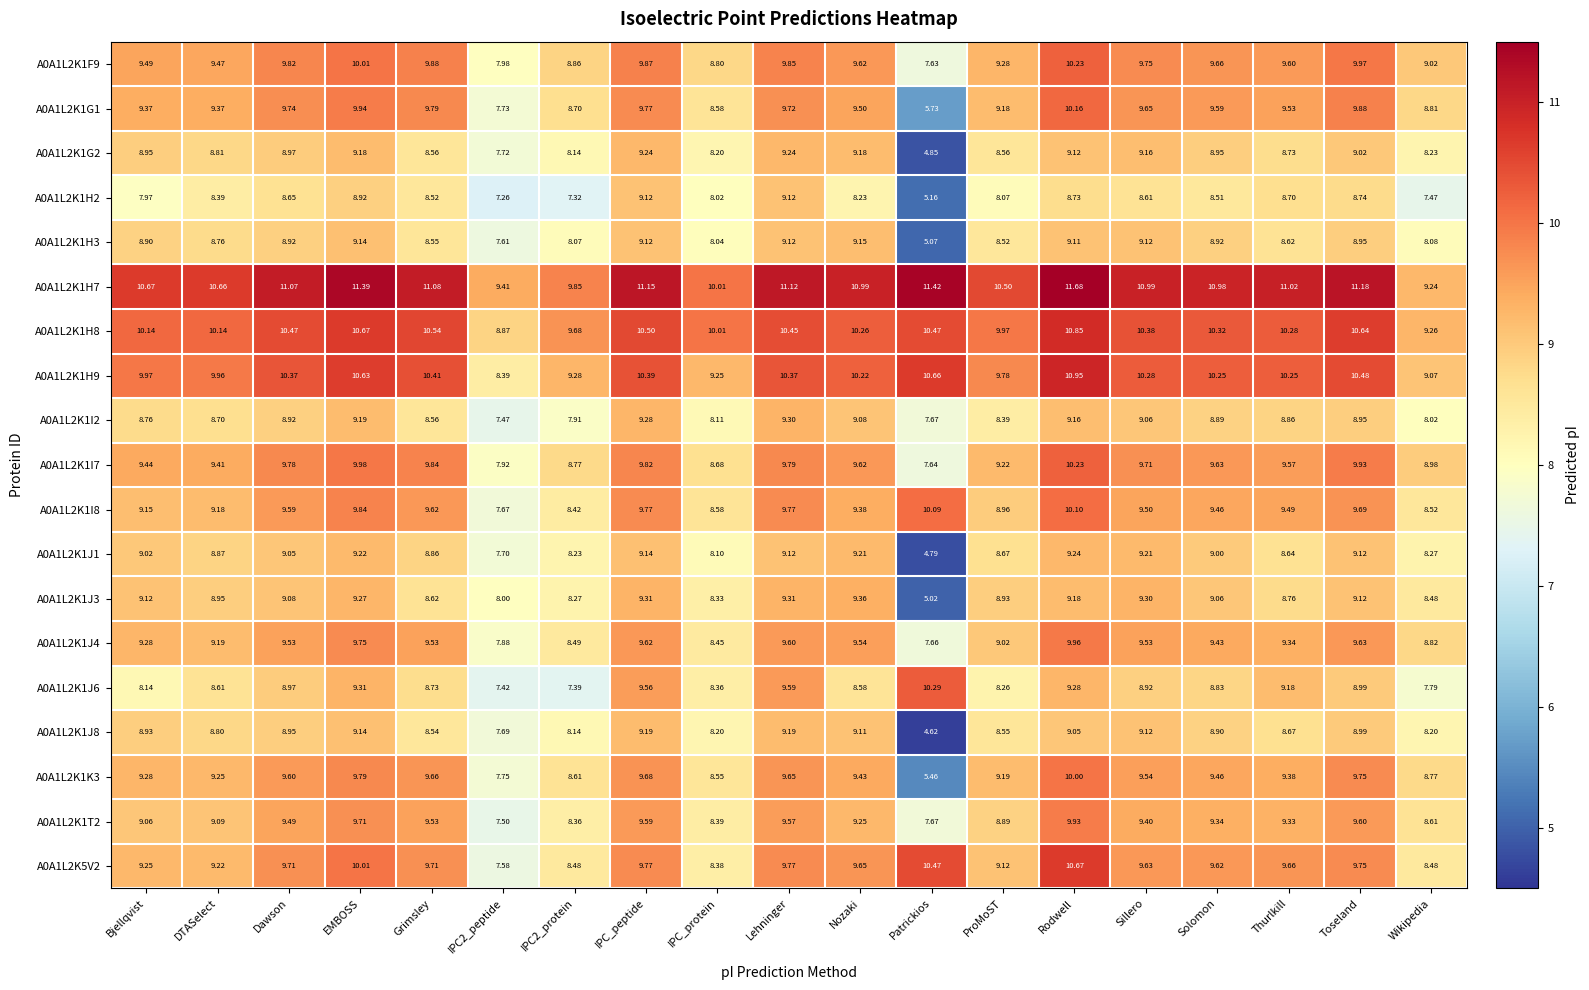

At how many categories does at least one series exceed 5?

19